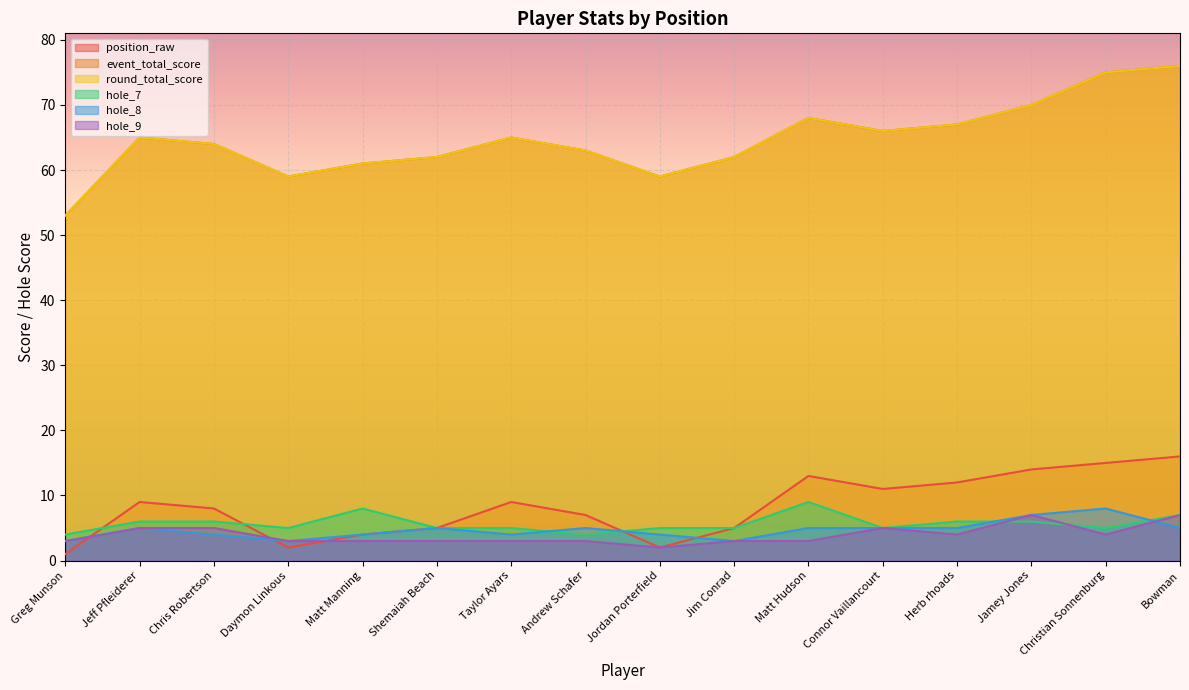

In hole_9, how many points are higher than both neighbors (excluding endpoints)?

2